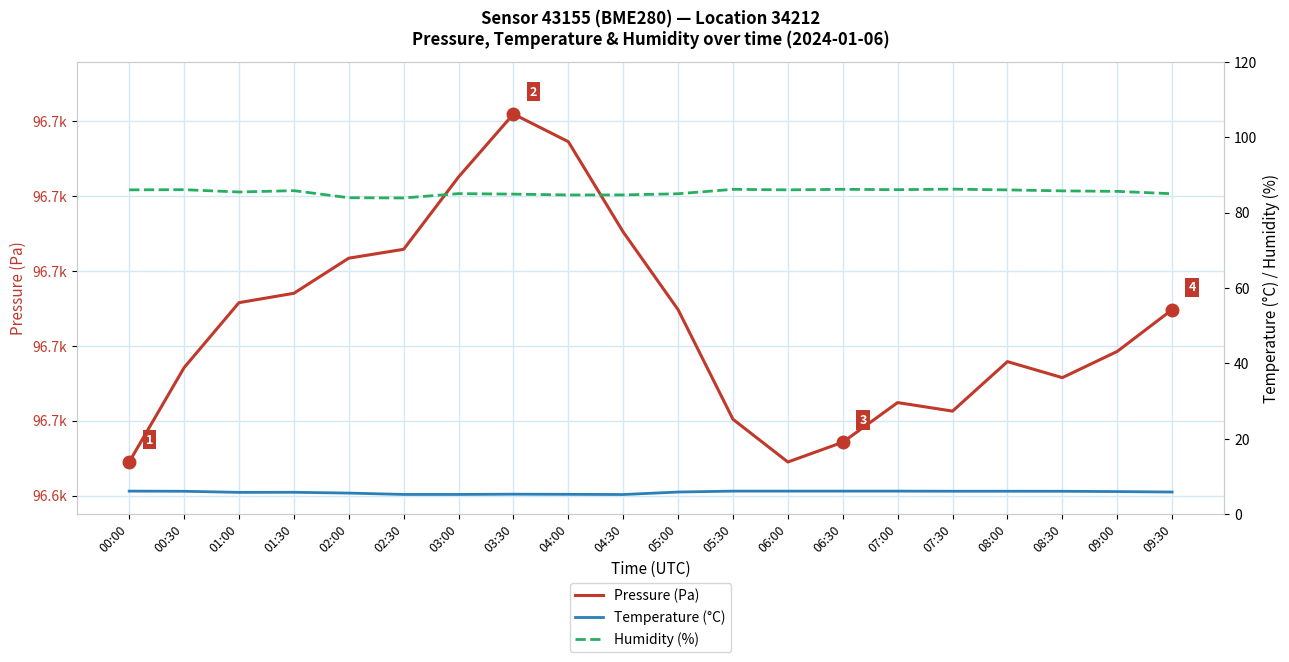

What is the average value of the Pressure (Pa) series?

96686.3